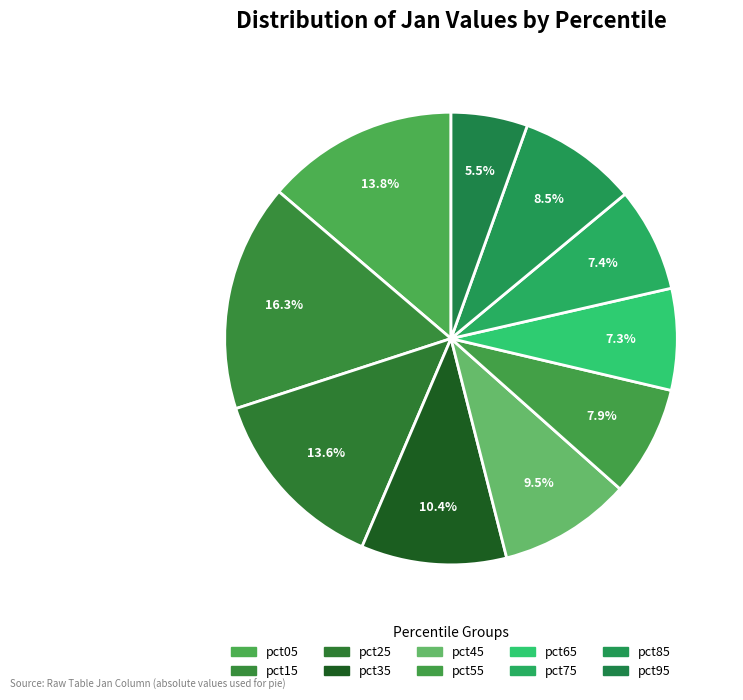

What is the smallest slice in the pie chart?

pct95